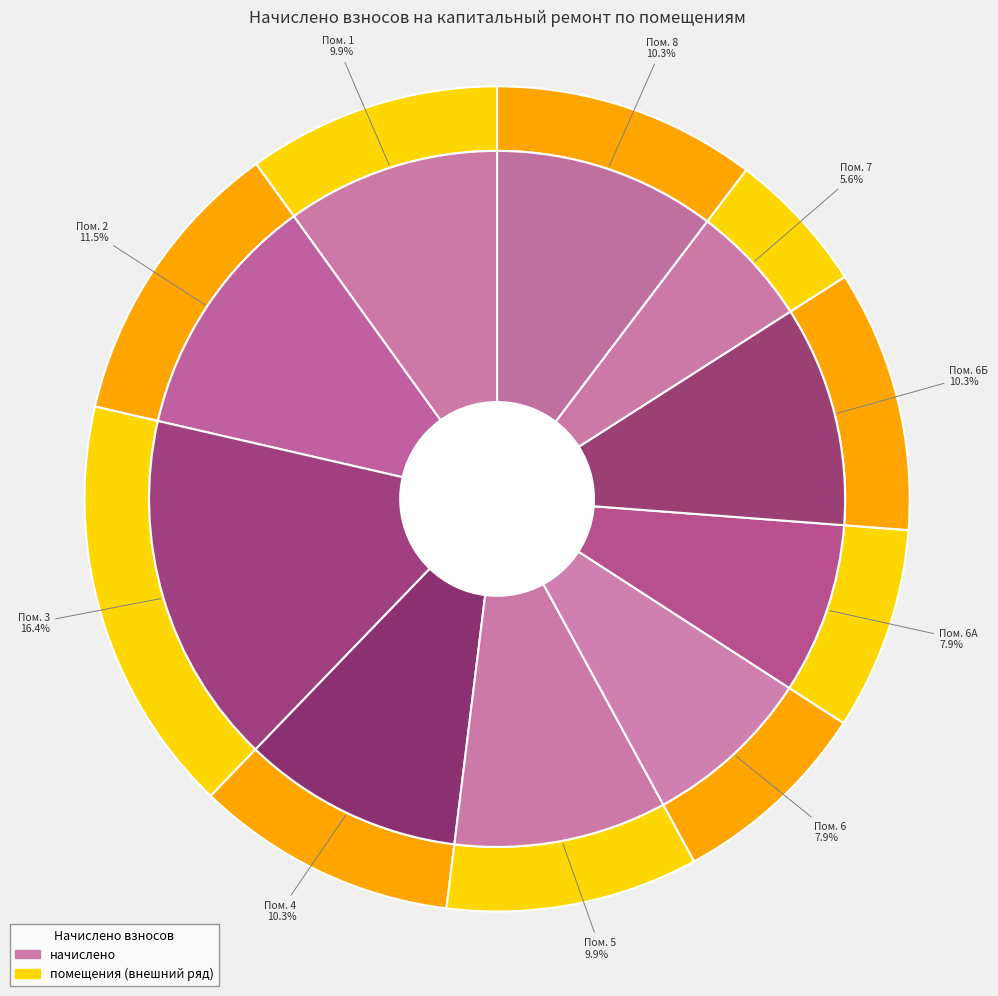

Approximately how many times larger is the value at 8 compared to 2?

0.9